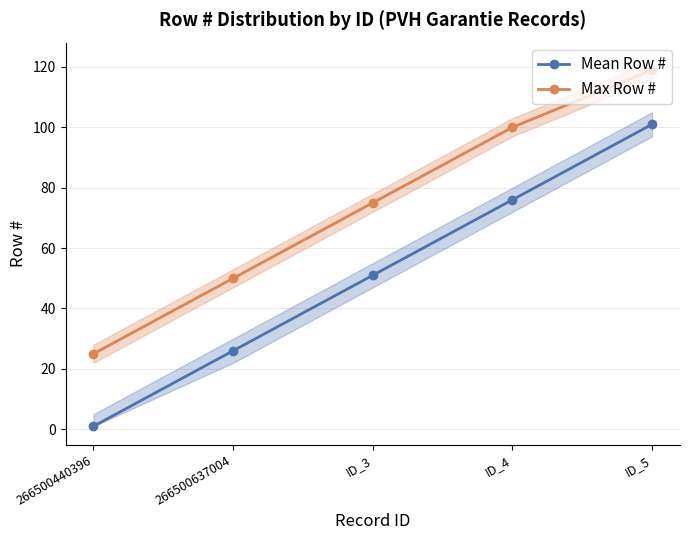

At ID_3, list the series in order from smallest to largest.

Mean Row #, Max Row #